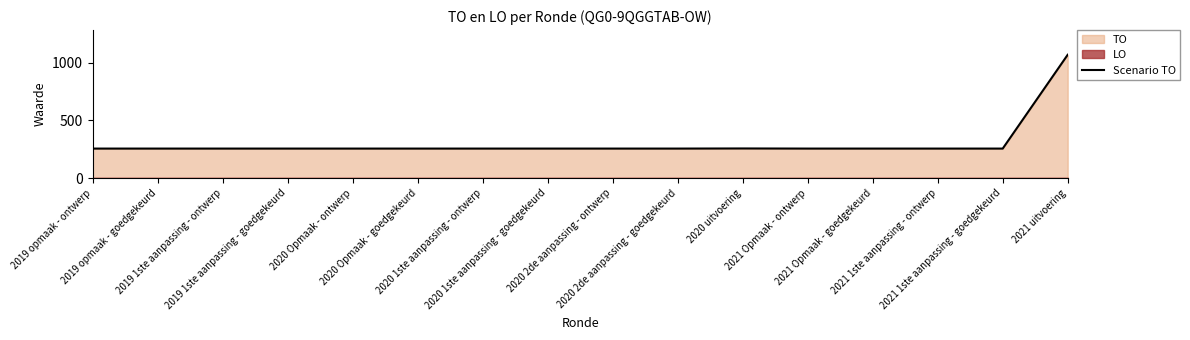

The chart shows a value of 57 at 2020 2de aanpassing - goedgekeurd. True or false?

False